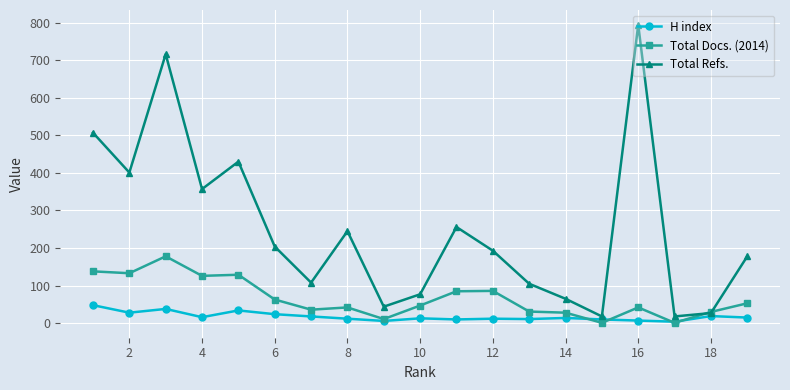

Which series has the largest range (max minus min)?

Total Refs.